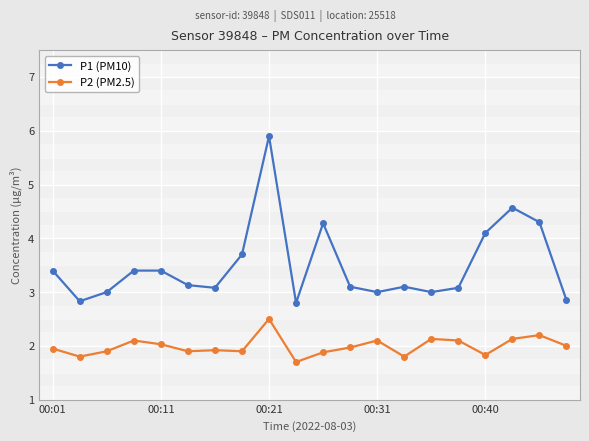

At how many categories does at least one series exceed 5?

1